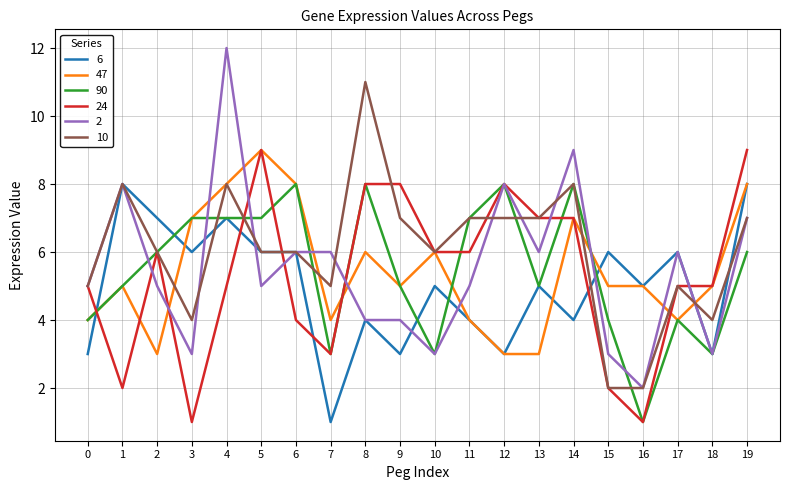

At which category is the sum across all series the highest?

4